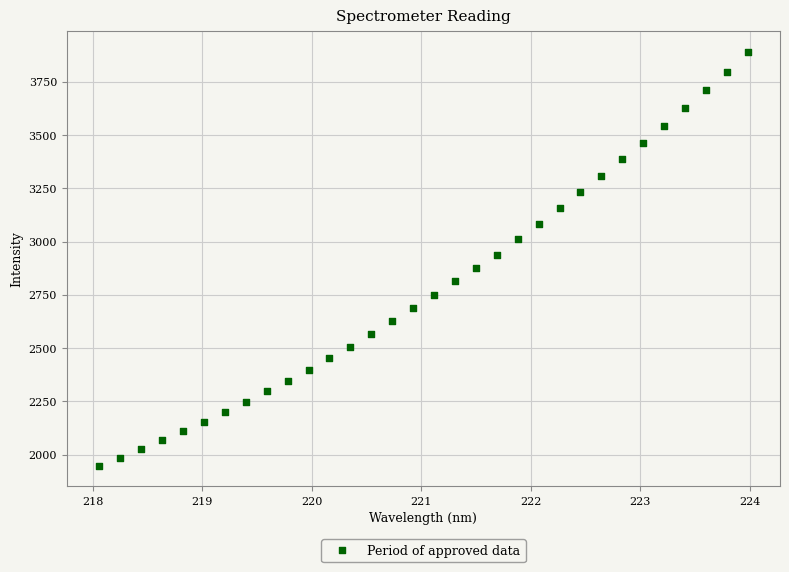

What is the range of X values (max minus min)?

5.9